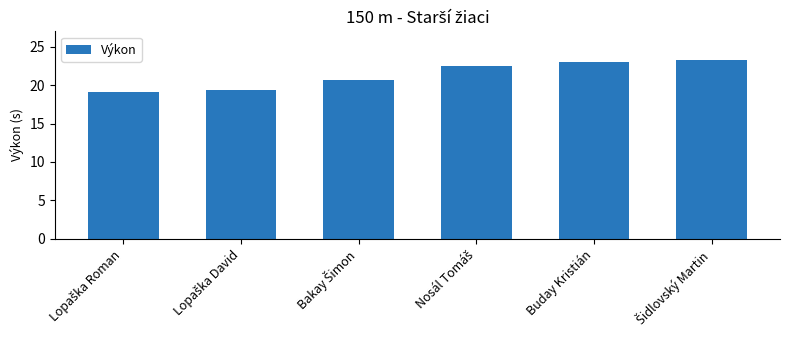

Reading left to right, transcribe all the data shown in this chart.

19.2	19.3	20.6	22.5	23.0	23.3